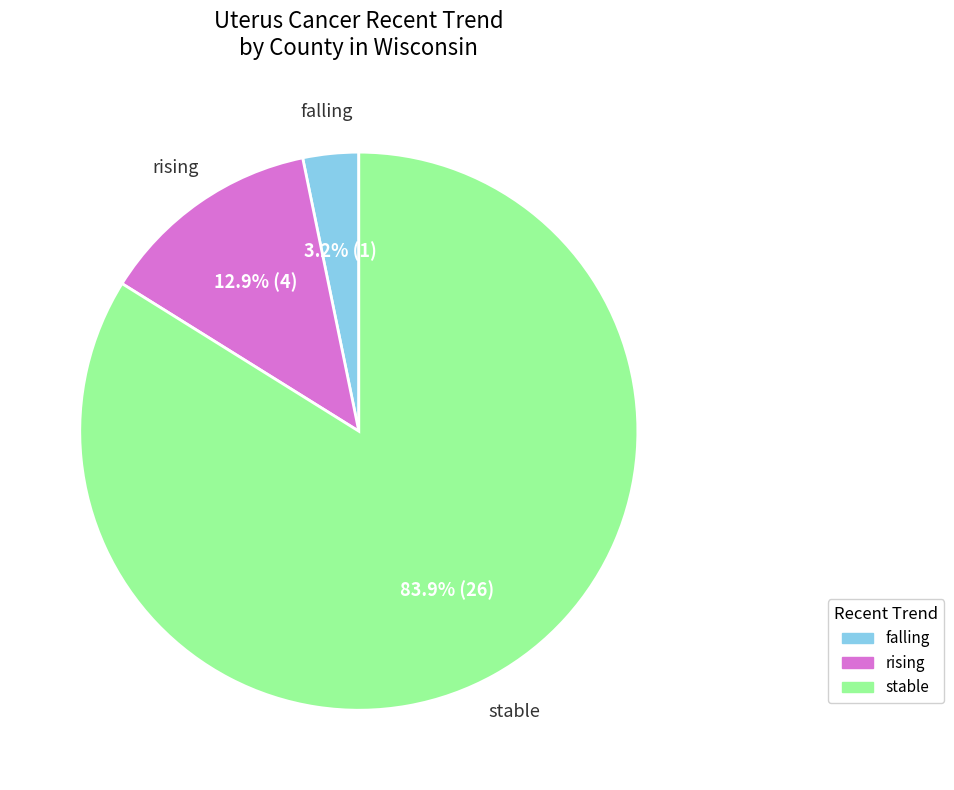

To the nearest percent, what is the combined percentage of rising and falling?

16%